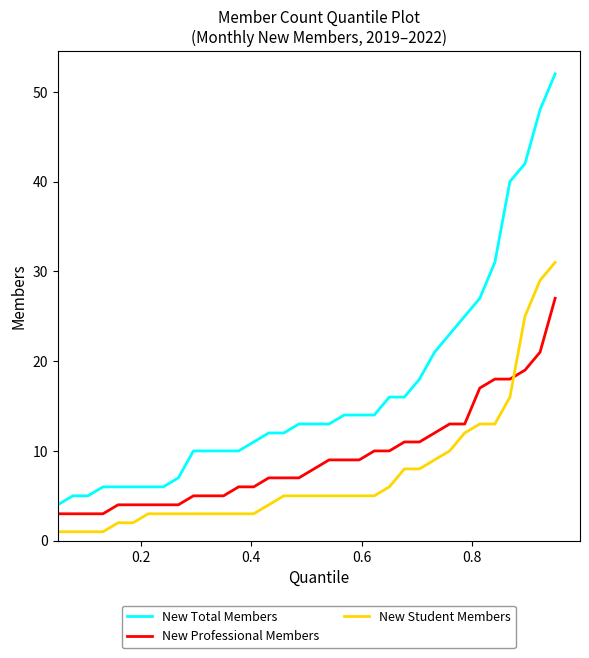

True or false: New Student Members and New Total Members cross at least once.

False